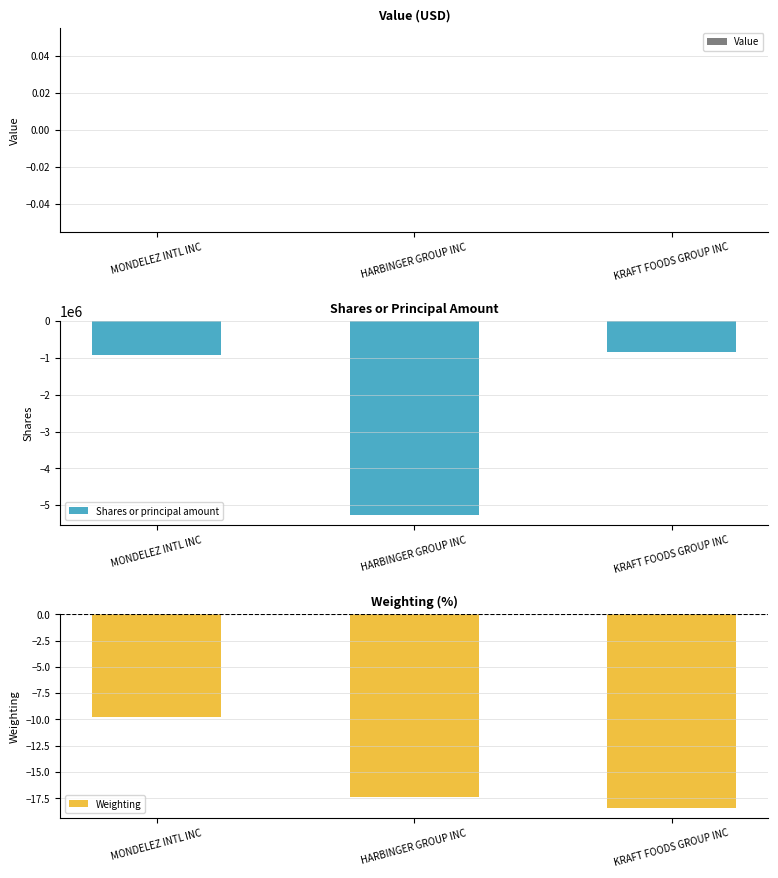

What are all the series names shown in the legend?

Value, Shares or principal amount, Weighting